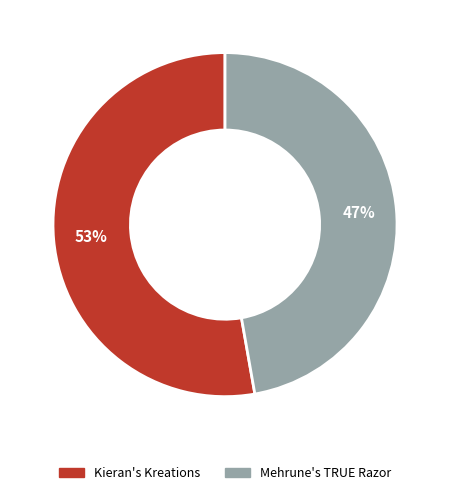

Is it true that Mehrune's TRUE Razor is 47% of the pie?

True